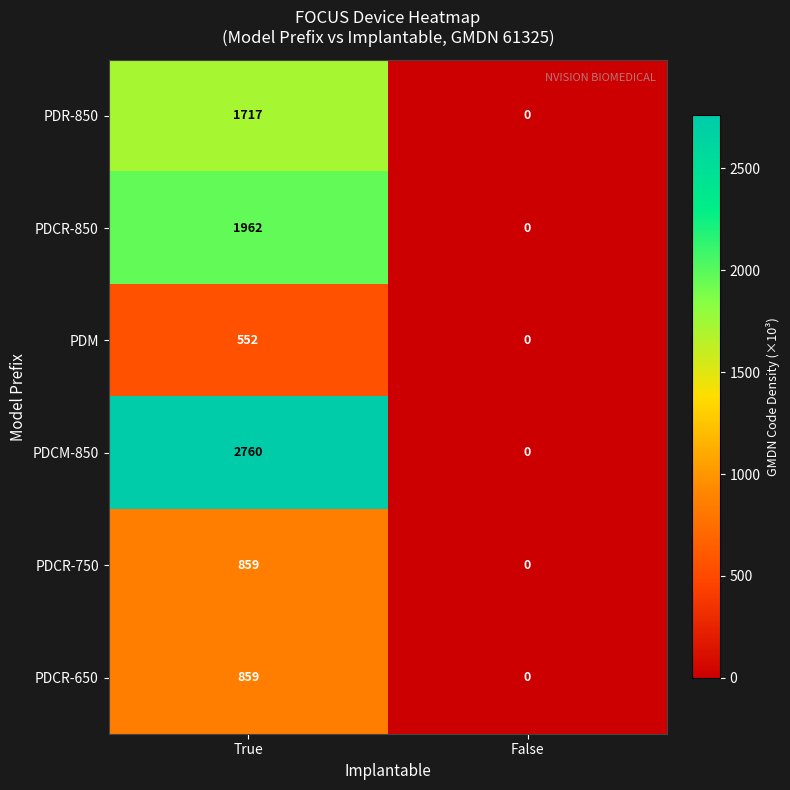

Reading left to right, transcribe all the data shown in this chart.

PDR-850: 1717	0
PDCR-850: 1962	0
PDM: 552	0
PDCM-850: 2760	0
PDCR-750: 859	0
PDCR-650: 859	0